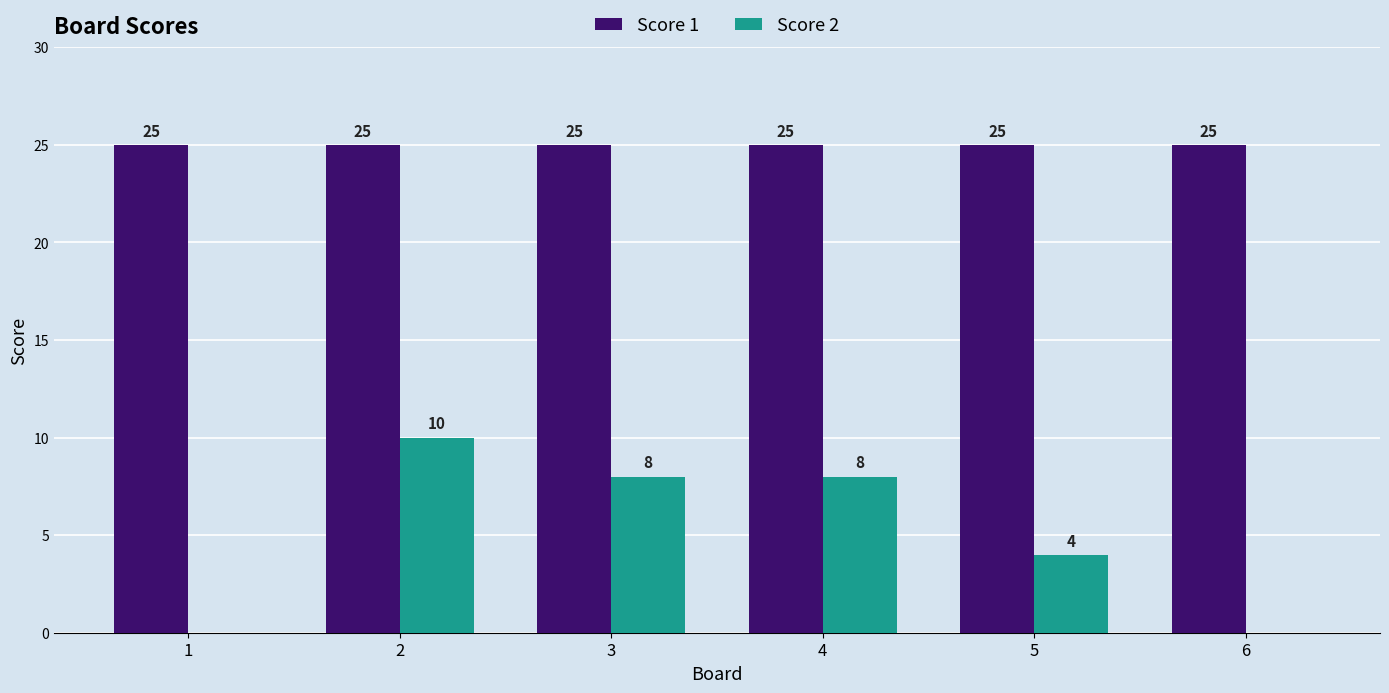

True or false: Score 2 has a value of 2 at 5.

False